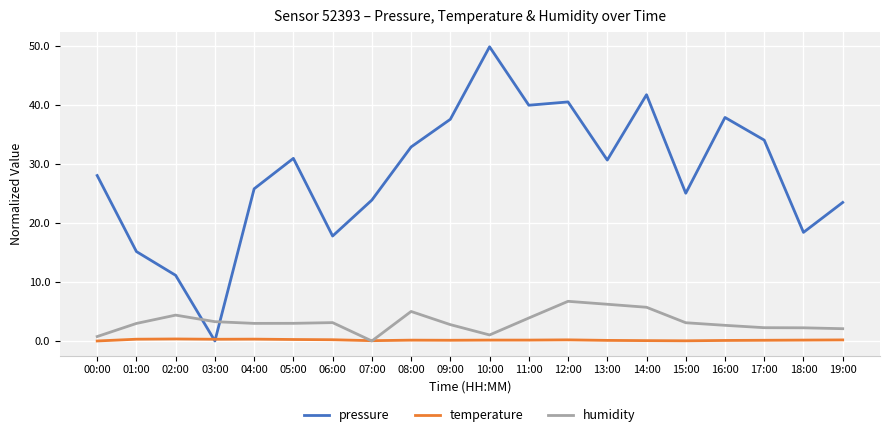

Is it true that pressure equals 9.8 at 00:00?

False